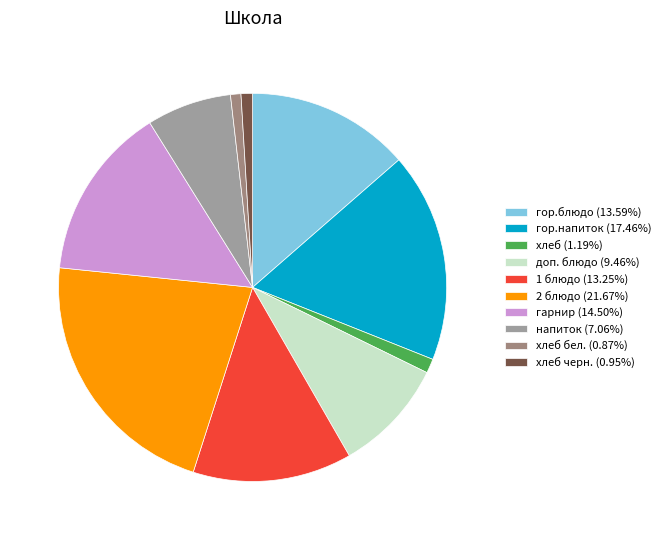

Count the number of slices in the pie.

10